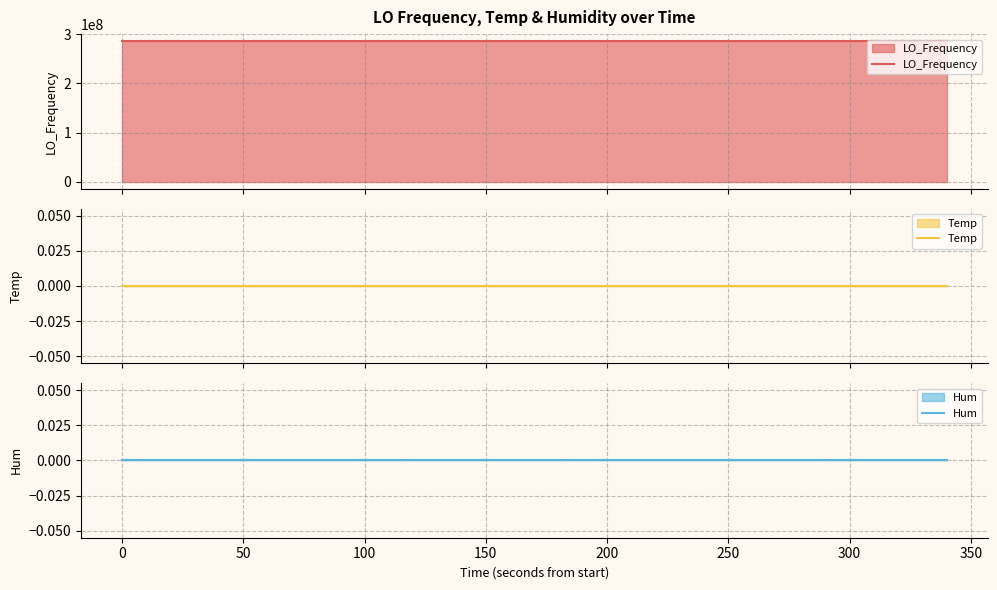

Reading left to right, list all the values displayed in this chart.

LO_Frequency: 286046966.9	286046966.7	286046969.1	286046966.4	286046966.7	286046966.8	286046966.8	286046969.0	286046966.1	286046966.2	286046969.0	286046968.2	286046968.4	286046968.3	286046969.2	286046969.0	286046968.7	286046968.3	286046968.3	286046968.4
Temp: 0.0	0.0	0.0	0.0	0.0	0.0	0.0	0.0	0.0	0.0	0.0	0.0	0.0	0.0	0.0	0.0	0.0	0.0	0.0	0.0
Hum: 0.0	0.0	0.0	0.0	0.0	0.0	0.0	0.0	0.0	0.0	0.0	0.0	0.0	0.0	0.0	0.0	0.0	0.0	0.0	0.0